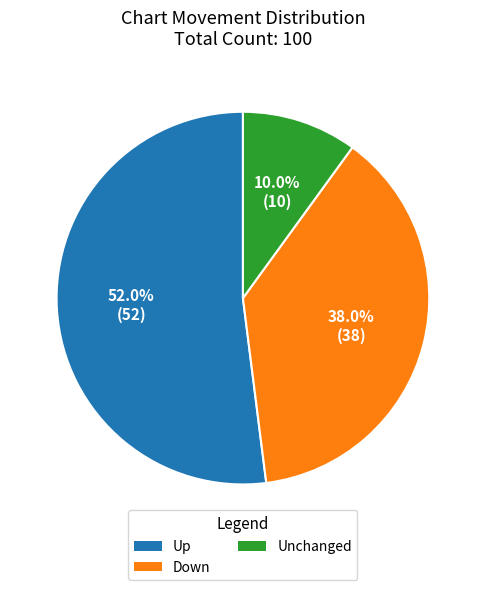

Is there a majority slice in this chart?

Yes